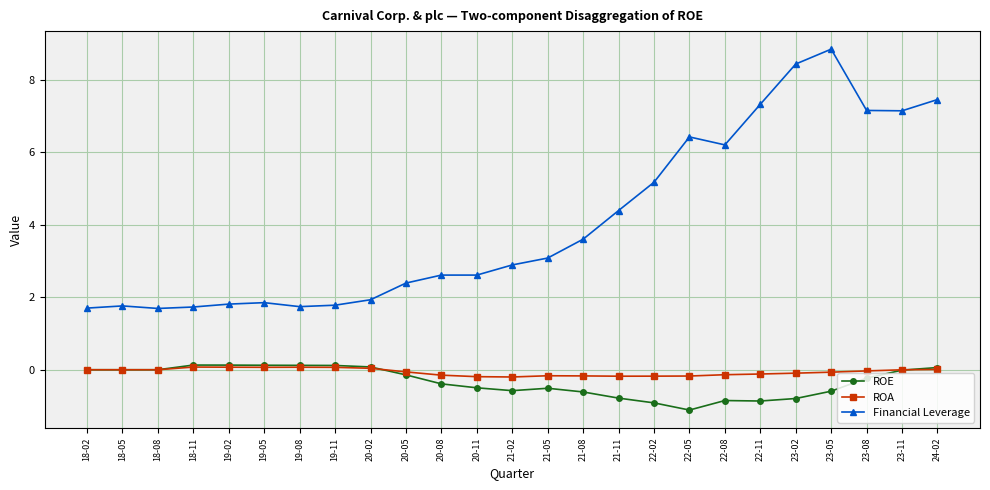

At how many categories does at least one series exceed 5?

9